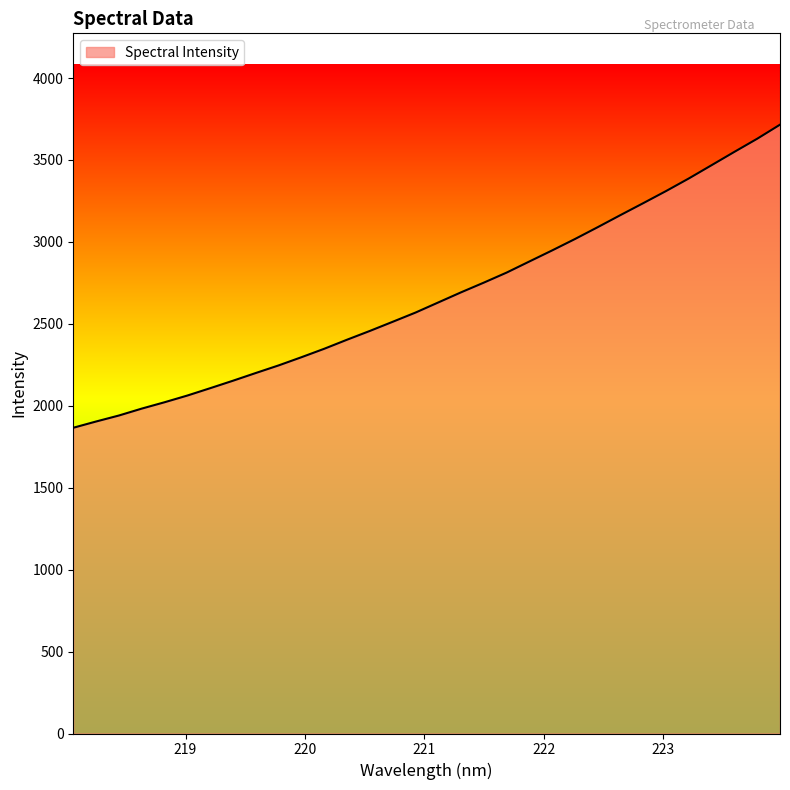

What is the greatest value displayed?

3715.6